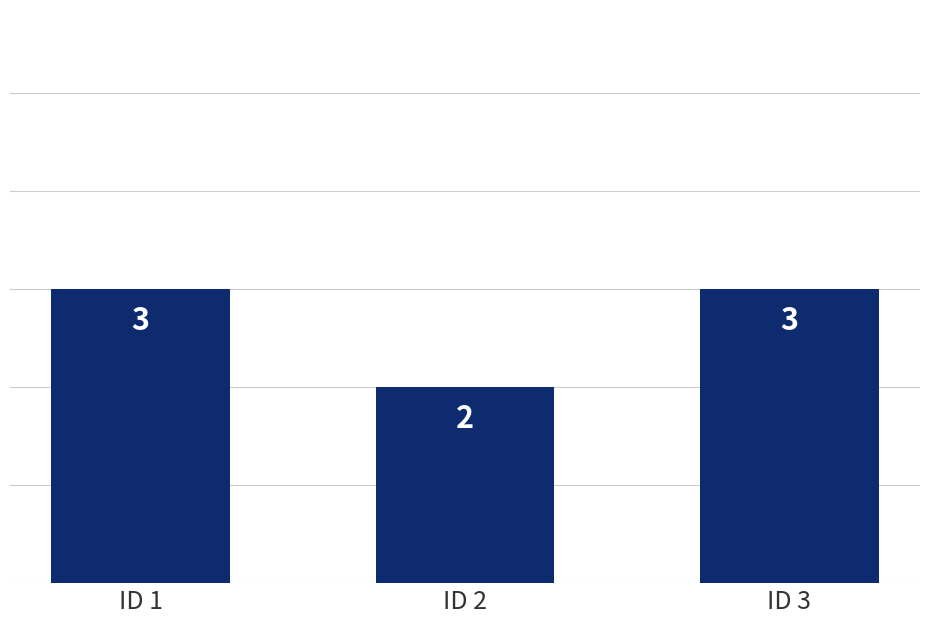

How many bars are there in total?

3